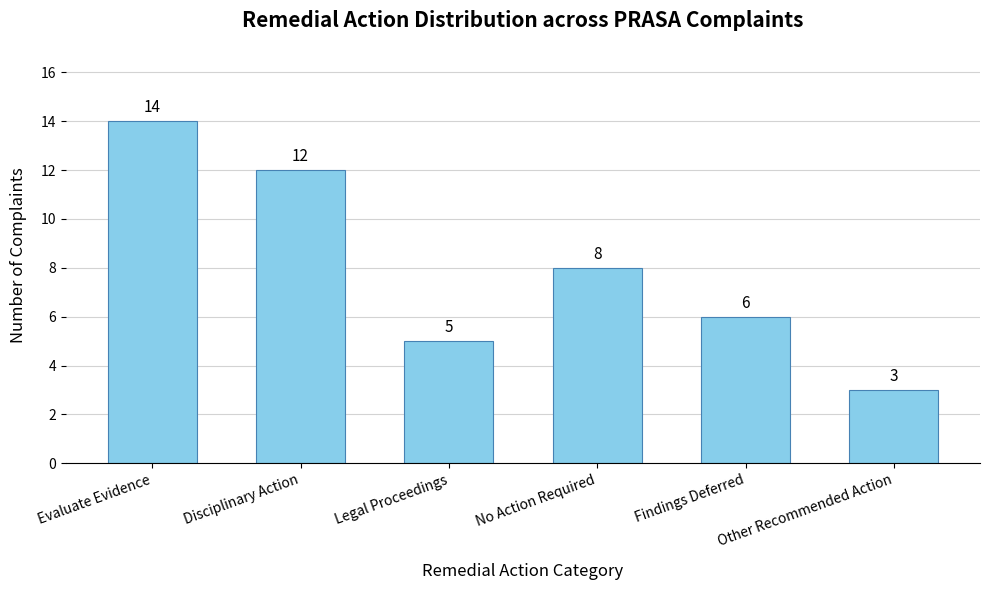

What is the value of the 6th bar from the left?

3